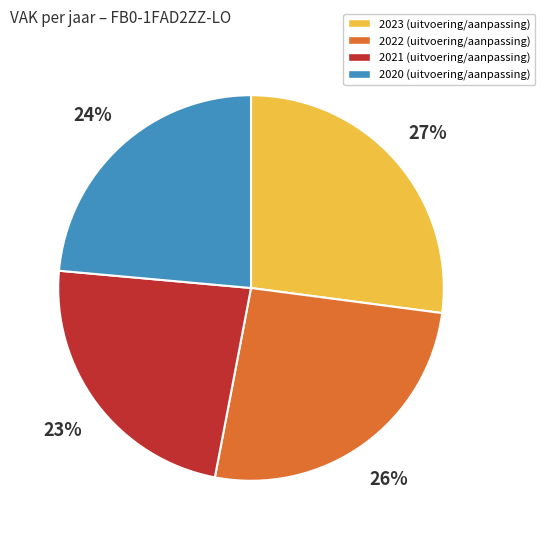

Is it true that 2022 (uitvoering/aanpassing) is 26% of the pie?

True